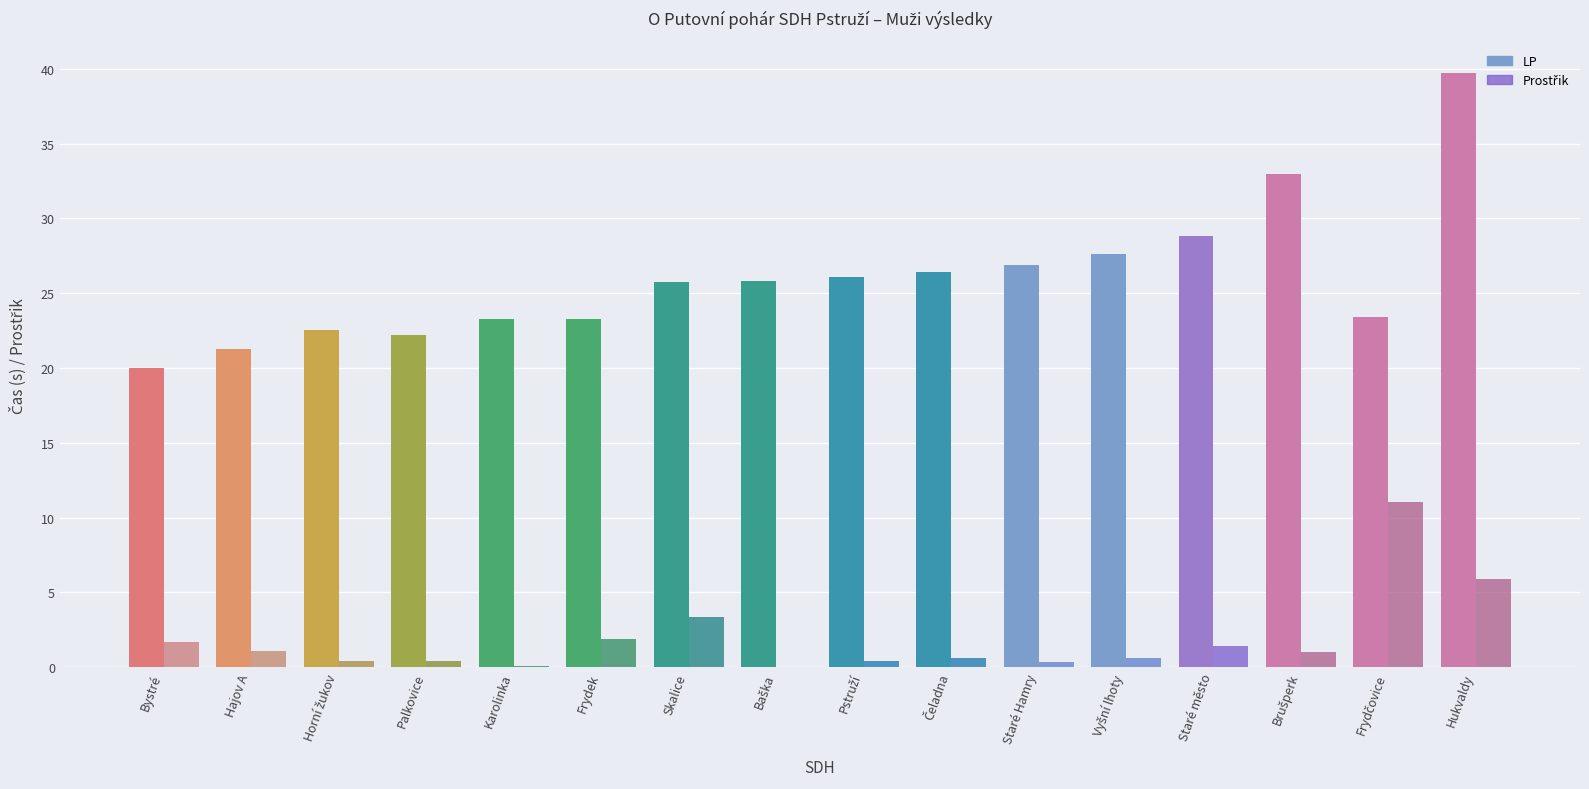

Where does the LP series first go above 25?

Skalice